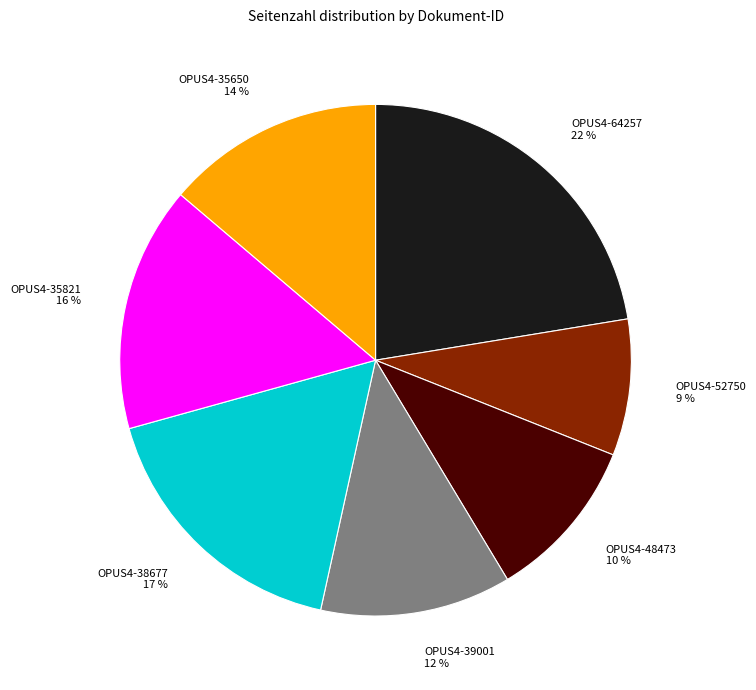

Count the number of slices in the pie.

7